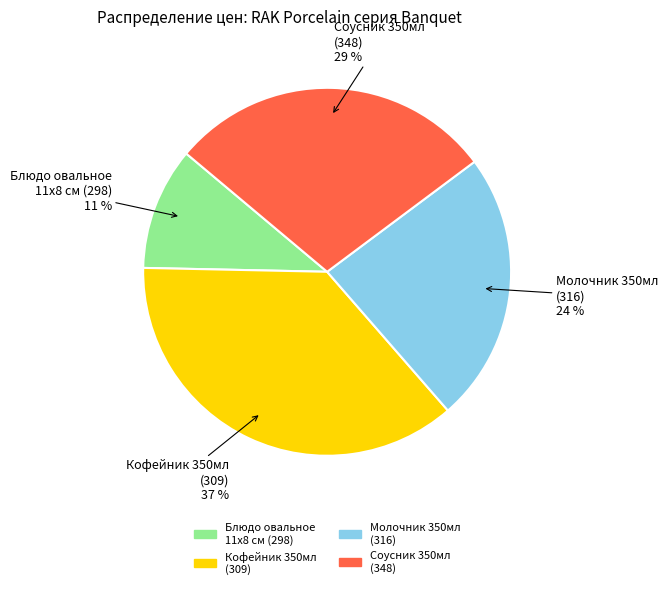

How many slices are in this pie chart?

4